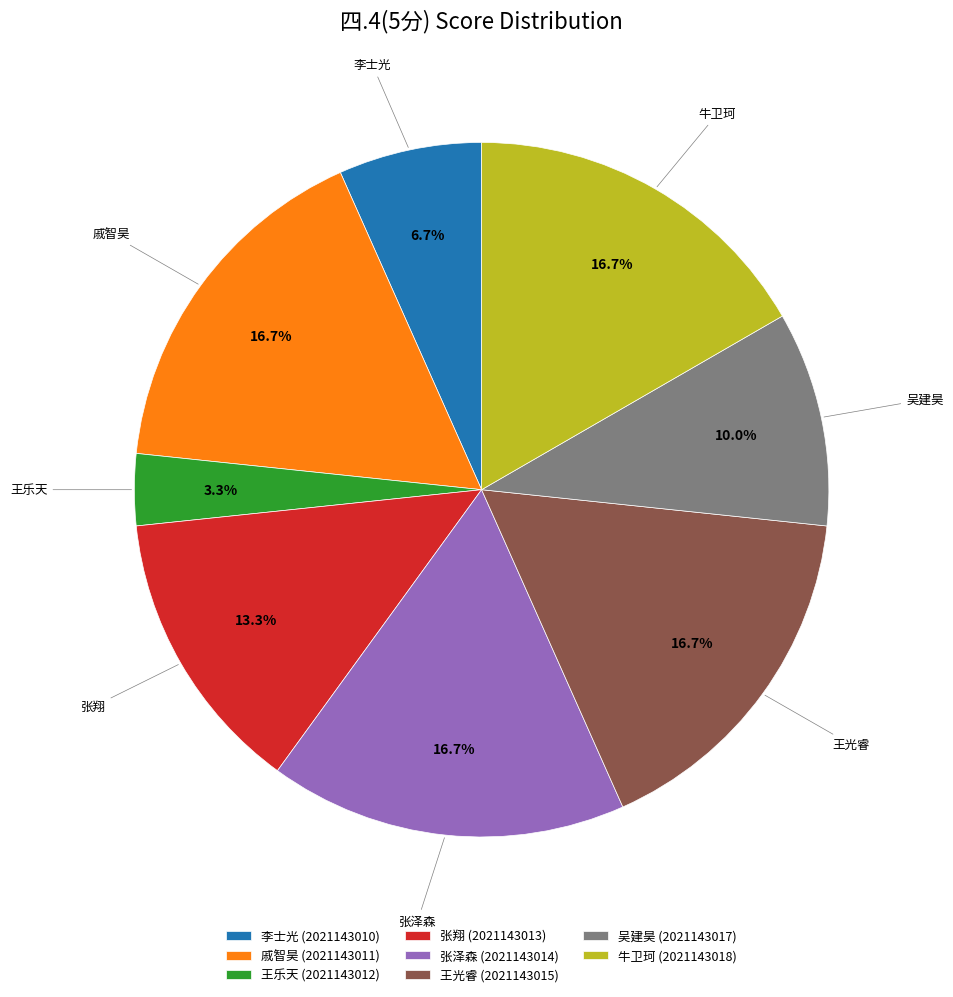

Between 张泽森 (2021143014) and 王乐天 (2021143012), which is larger?

张泽森 (2021143014)